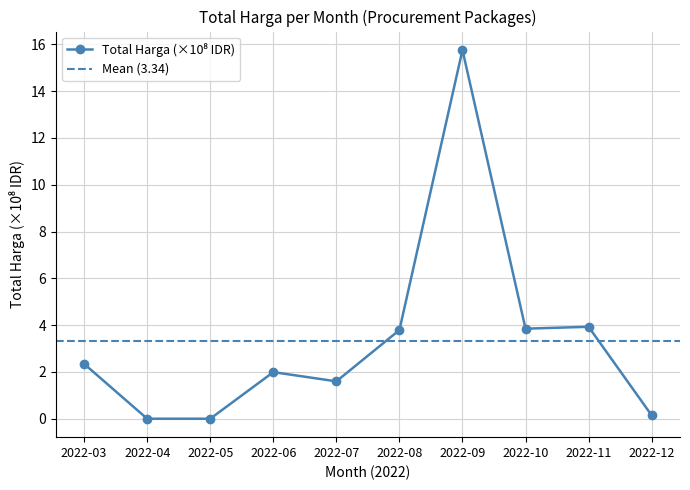

List the labels in order of value, largest first.

2022-09, 2022-11, 2022-10, 2022-08, 2022-03, 2022-06, 2022-07, 2022-12, 2022-04, 2022-05